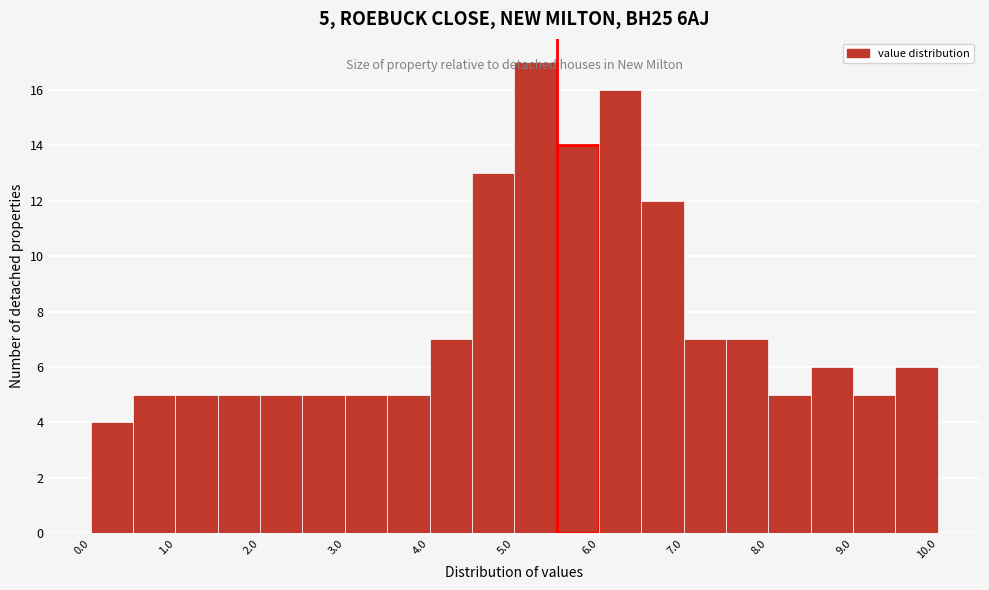

Over which range of the x-axis is the bar tallest?

5.0 to 5.5